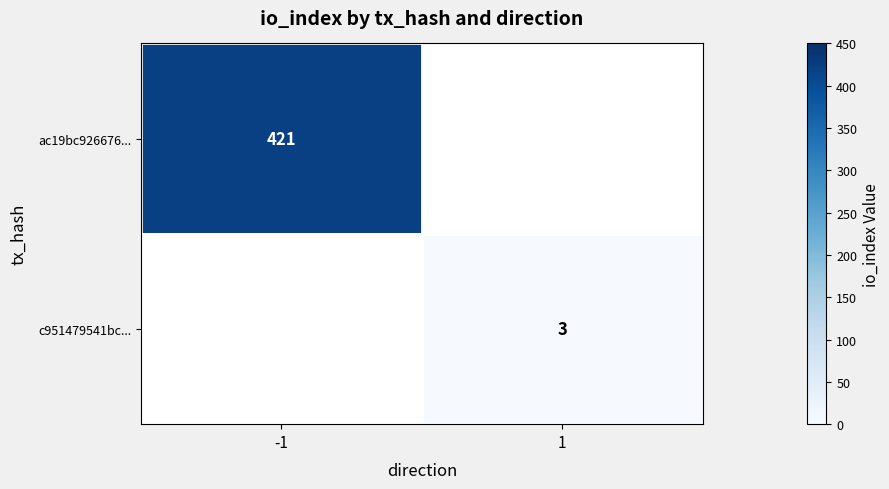

The c951479541bc... series shows 2 at 1. True or false?

False